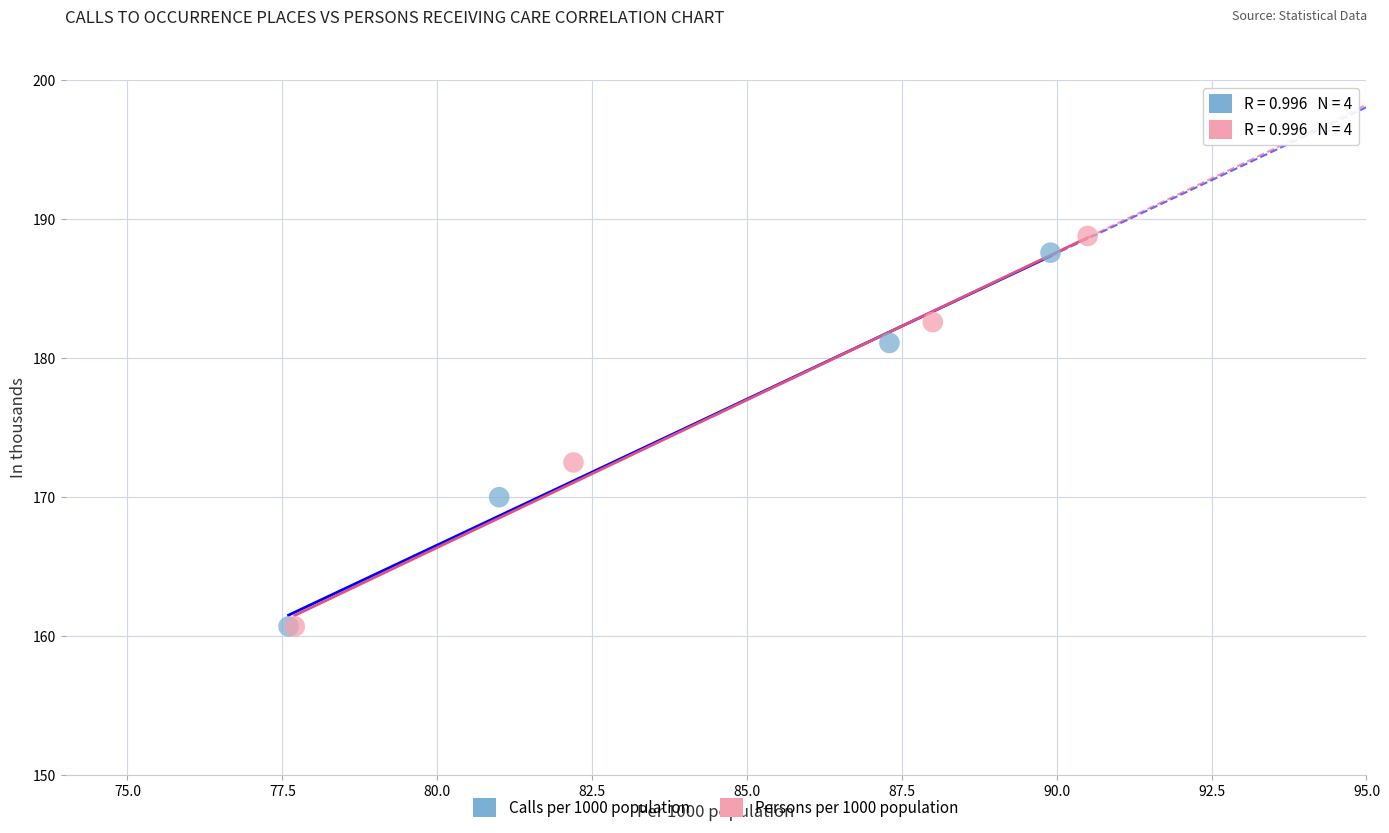

Which series has the largest Y range (max minus min)?

Persons per 1000 population